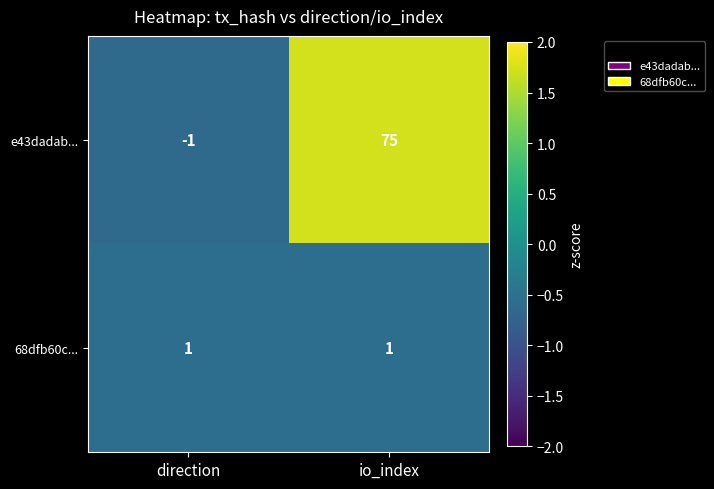

At which label is e43dadab... closest to 37?

direction